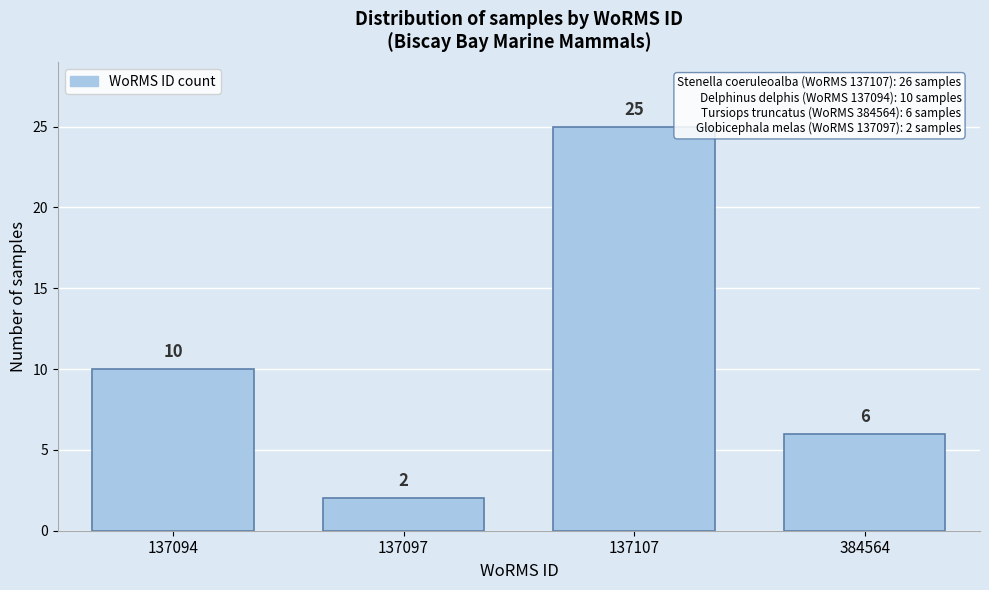

Reading right to left, extract all data points from this chart.

6	25	2	10